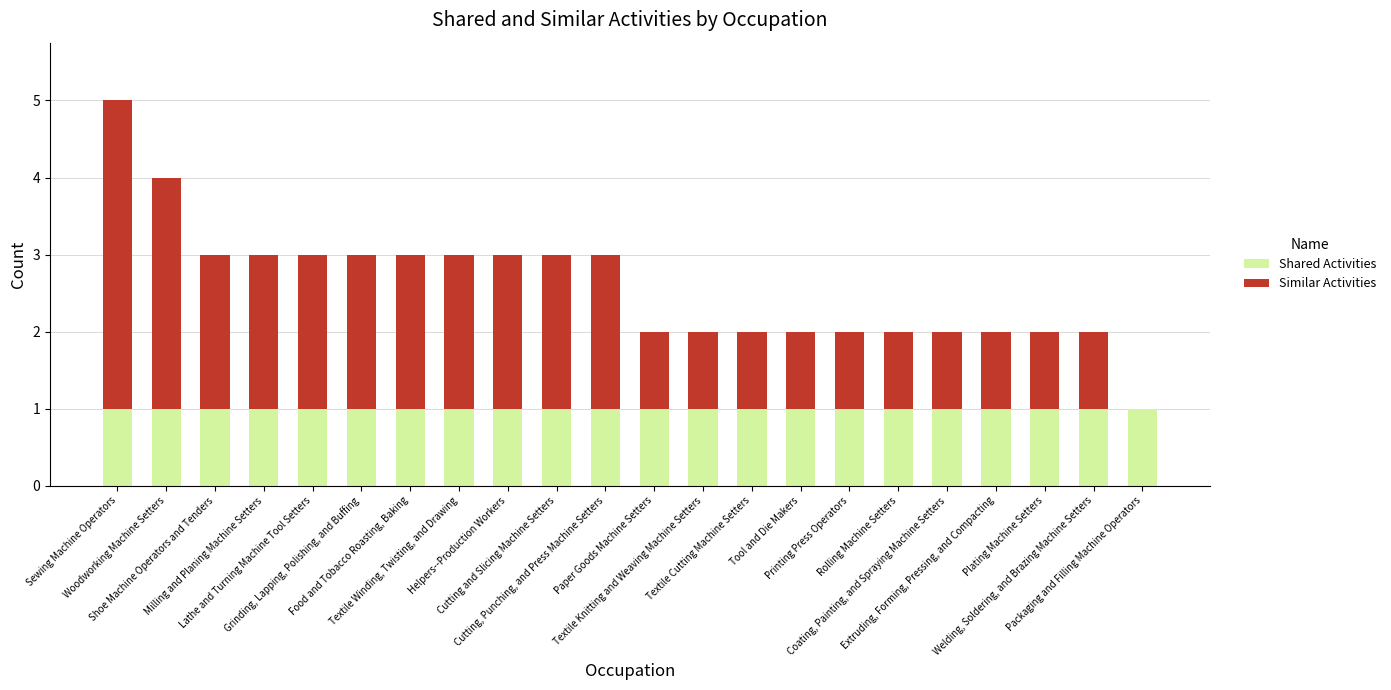

Are the bars grouped side by side (vs. stacked)?

No